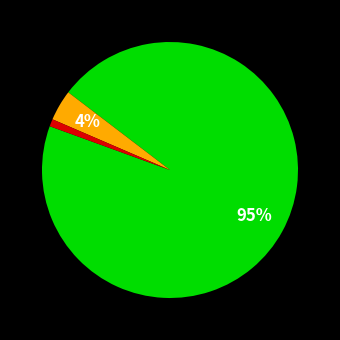

How many segments does this pie chart have?

3